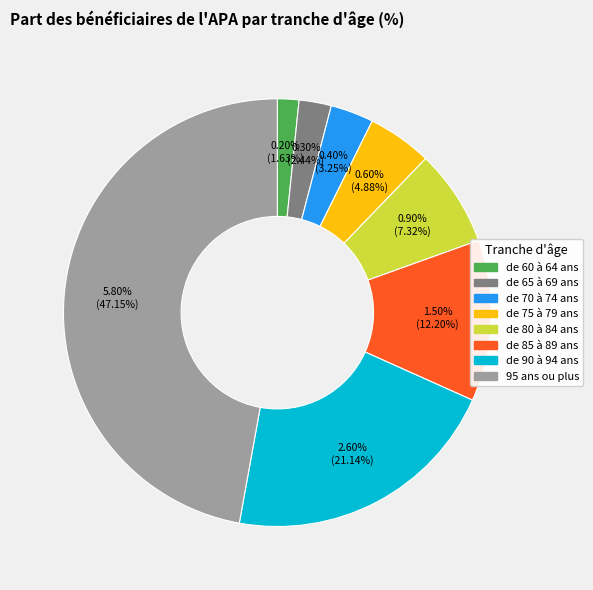

Does any single category account for the majority?

No